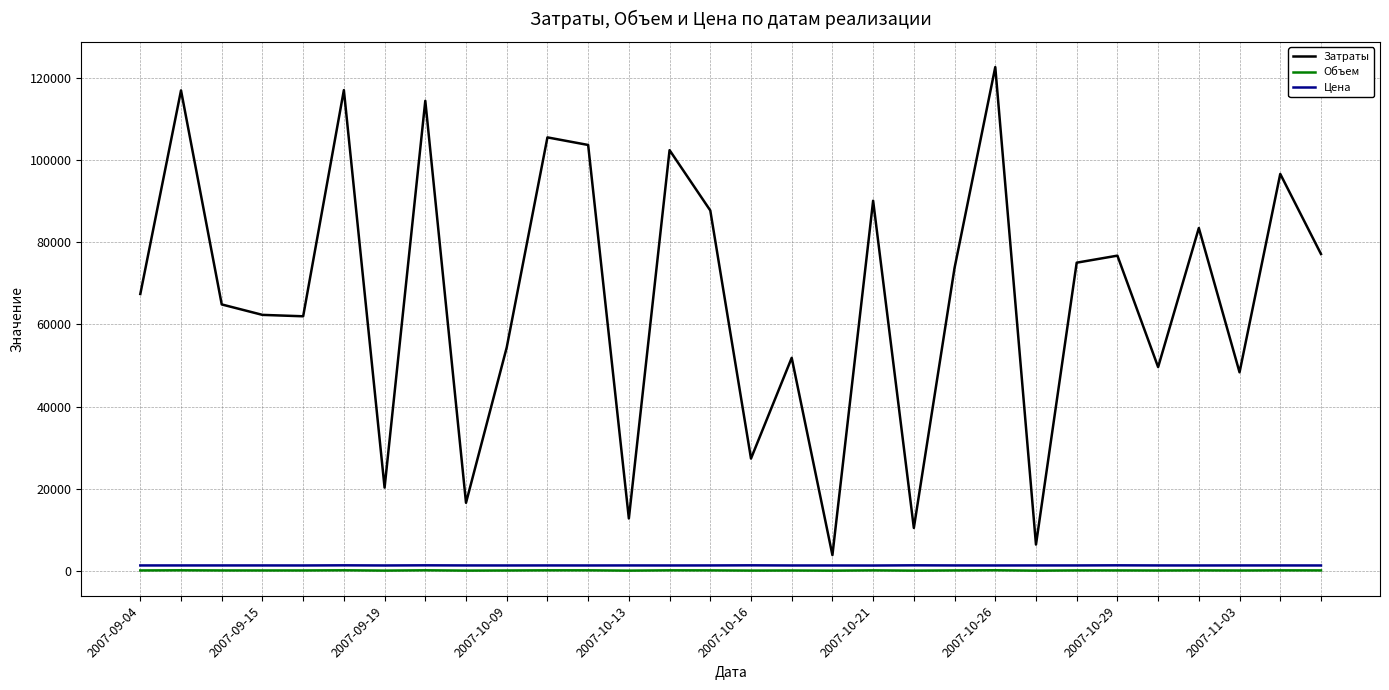

True or false: Объем and Затраты cross at least once.

False